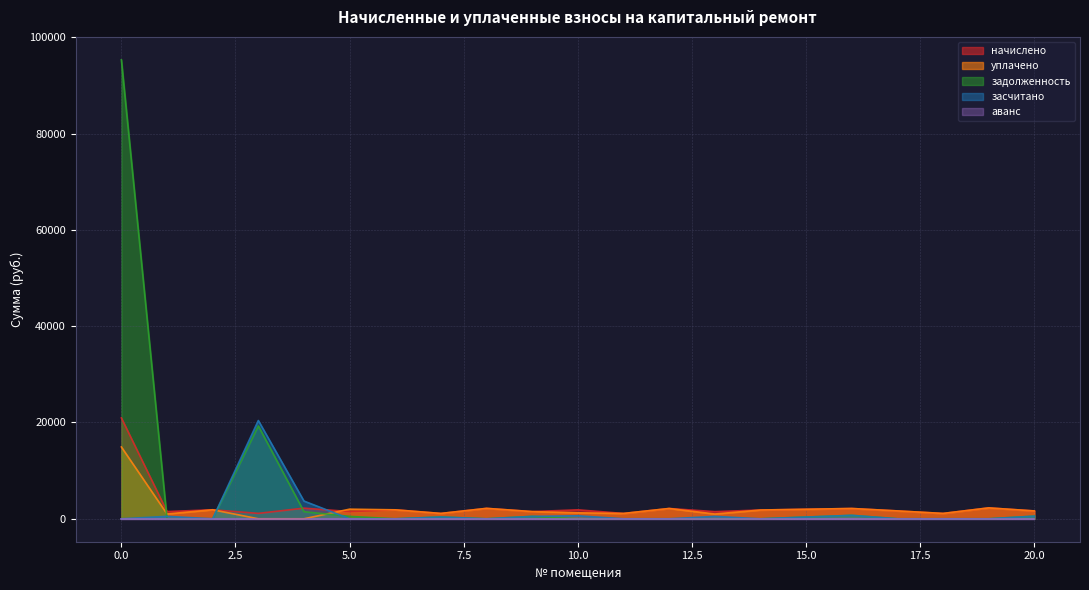

Count the number of data series in this chart.

5